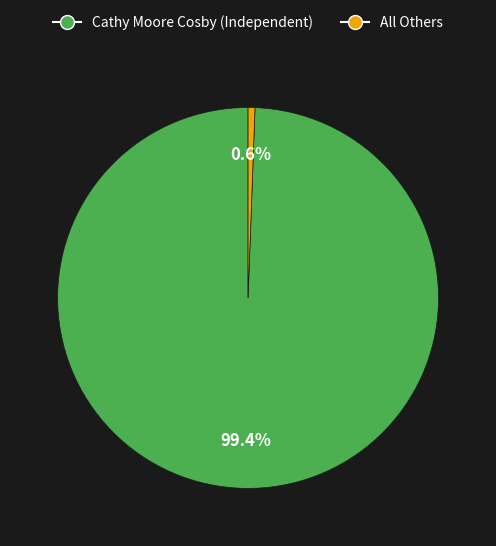

True or false: All Others accounts for 1% of the total.

True